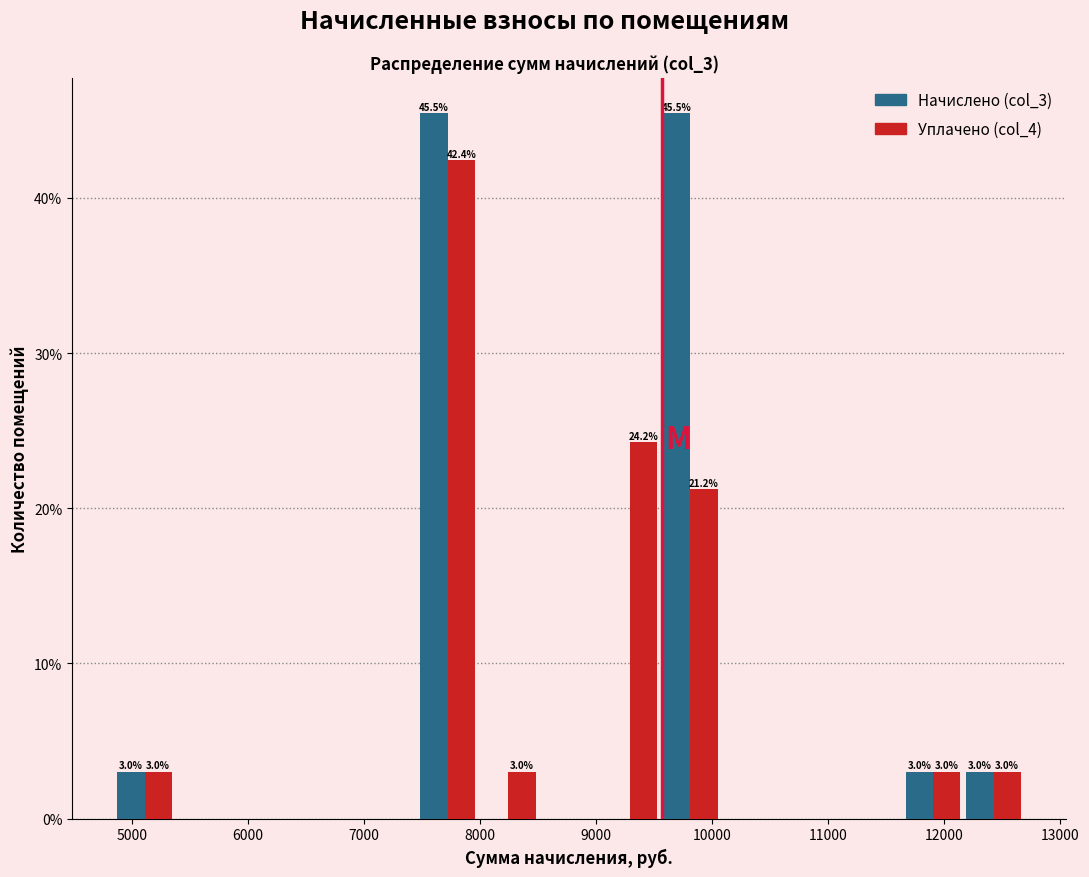

In the Уплачено (col_4) series, which range on the x-axis has the tallest bar?

7500 to 8000